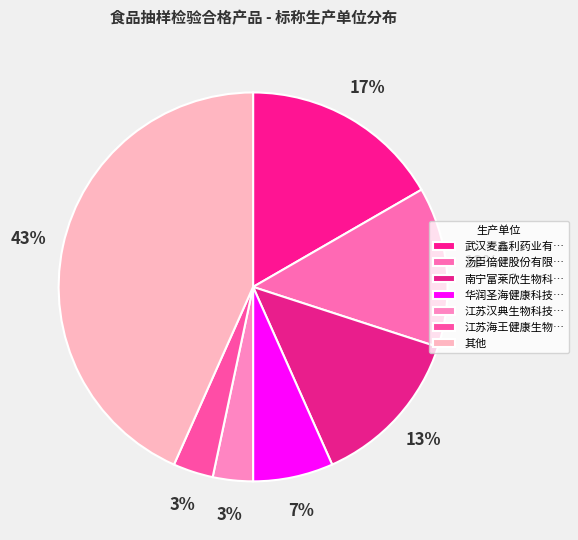

How many slices are in this pie chart?

7